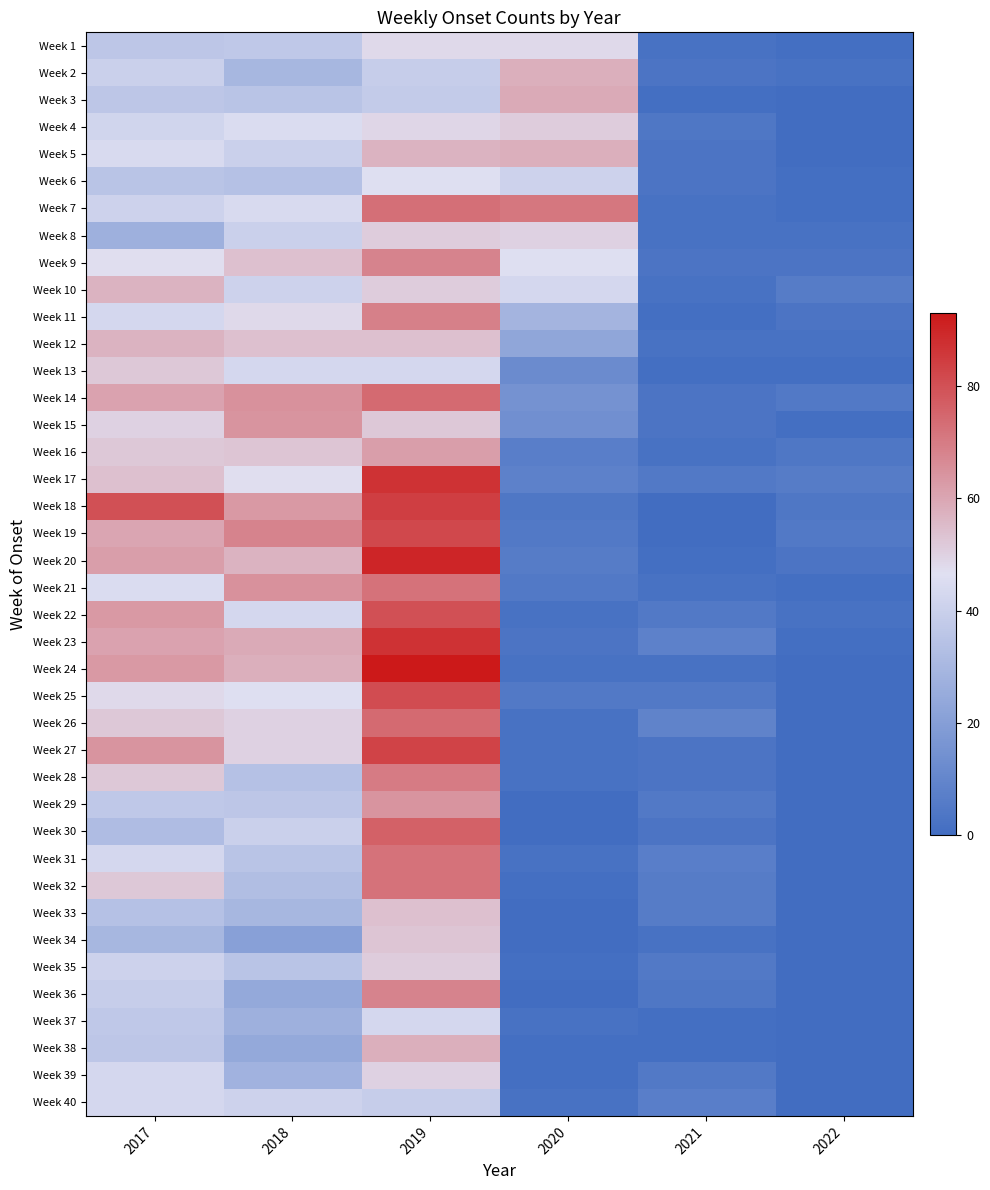

Reading left to right, what are all the values shown in this chart?

Week 1: 2017=36	2018=37	2019=48	2020=48	2021=2	2022=1
Week 2: 2017=40	2018=30	2019=39	2020=58	2021=3	2022=2
Week 3: 2017=36	2018=35	2019=38	2020=59	2021=1	2022=0
Week 4: 2017=42	2018=45	2019=49	2020=51	2021=4	2022=0
Week 5: 2017=44	2018=40	2019=57	2020=58	2021=3	2022=0
Week 6: 2017=35	2018=34	2019=46	2020=41	2021=3	2022=1
Week 7: 2017=41	2018=44	2019=73	2020=71	2021=2	2022=1
Week 8: 2017=27	2018=40	2019=51	2020=50	2021=2	2022=2
Week 9: 2017=47	2018=54	2019=68	2020=46	2021=3	2022=3
Week 10: 2017=57	2018=41	2019=51	2020=43	2021=2	2022=6
Week 11: 2017=43	2018=48	2019=69	2020=29	2021=1	2022=3
Week 12: 2017=57	2018=54	2019=54	2020=23	2021=2	2022=2
Week 13: 2017=52	2018=43	2019=43	2020=12	2021=1	2022=1
Week 14: 2017=61	2018=65	2019=74	2020=15	2021=3	2022=5
Week 15: 2017=50	2018=64	2019=52	2020=14	2021=3	2022=1
Week 16: 2017=52	2018=53	2019=62	2020=7	2021=2	2022=4
Week 17: 2017=54	2018=47	2019=87	2020=8	2021=5	2022=6
Week 18: 2017=80	2018=63	2019=84	2020=4	2021=0	2022=4
Week 19: 2017=60	2018=68	2019=82	2020=5	2021=0	2022=5
Week 20: 2017=62	2018=57	2019=90	2020=6	2021=1	2022=3
Week 21: 2017=45	2018=65	2019=72	2020=5	2021=2	2022=1
Week 22: 2017=63	2018=43	2019=80	2020=2	2021=5	2022=2
Week 23: 2017=61	2018=59	2019=87	2020=3	2021=8	2022=1
Week 24: 2017=63	2018=58	2019=93	2020=2	2021=2	2022=0
Week 25: 2017=48	2018=46	2019=81	2020=5	2021=5	2022=0
Week 26: 2017=52	2018=50	2019=74	2020=2	2021=9	2022=0
Week 27: 2017=64	2018=50	2019=83	2020=2	2021=3	2022=0
Week 28: 2017=52	2018=34	2019=70	2020=2	2021=3	2022=0
Week 29: 2017=37	2018=36	2019=64	2020=0	2021=5	2022=0
Week 30: 2017=32	2018=40	2019=76	2020=0	2021=3	2022=0
Week 31: 2017=43	2018=35	2019=72	2020=2	2021=7	2022=0
Week 32: 2017=52	2018=33	2019=72	2020=1	2021=6	2022=0
Week 33: 2017=34	2018=30	2019=54	2020=0	2021=6	2022=0
Week 34: 2017=30	2018=21	2019=53	2020=0	2021=2	2022=0
Week 35: 2017=41	2018=35	2019=51	2020=1	2021=5	2022=0
Week 36: 2017=39	2018=24	2019=68	2020=0	2021=4	2022=0
Week 37: 2017=37	2018=27	2019=43	2020=2	2021=1	2022=0
Week 38: 2017=36	2018=24	2019=58	2020=1	2021=1	2022=0
Week 39: 2017=43	2018=28	2019=50	2020=1	2021=5	2022=0
Week 40: 2017=43	2018=41	2019=39	2020=2	2021=7	2022=0